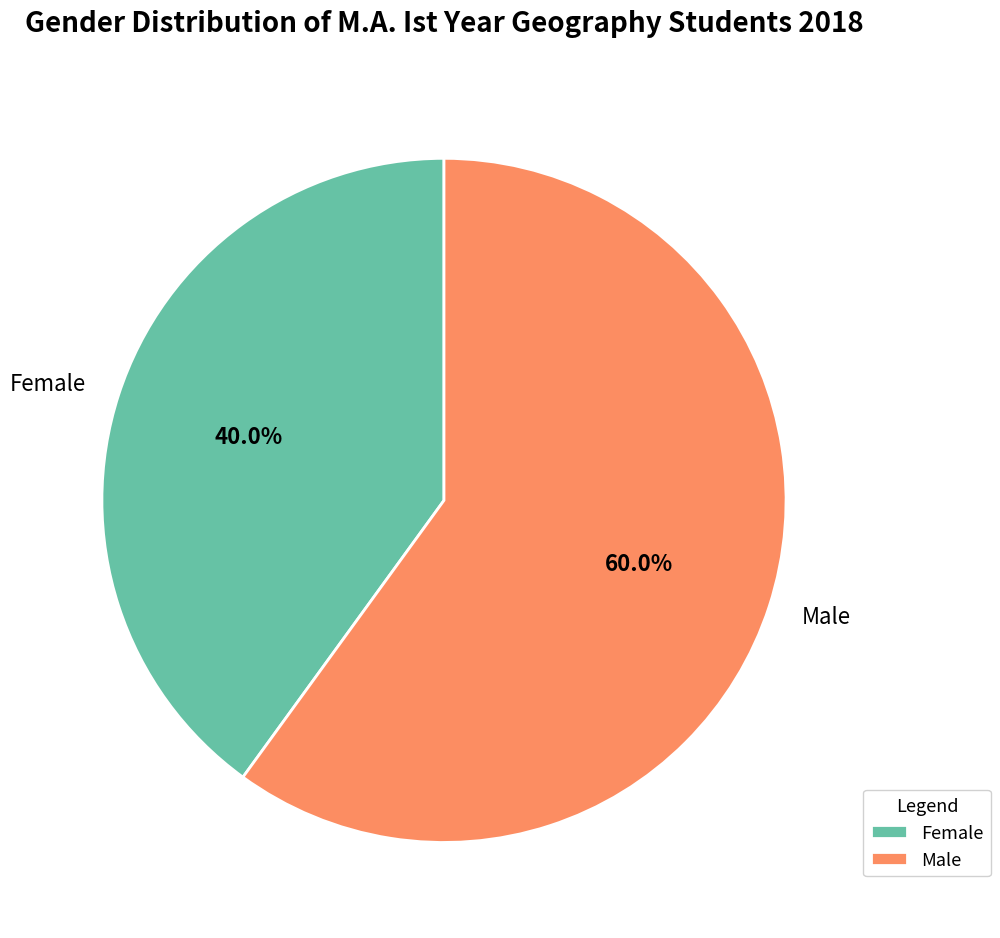

To the nearest percent, what percentage of the pie is Male?

60%